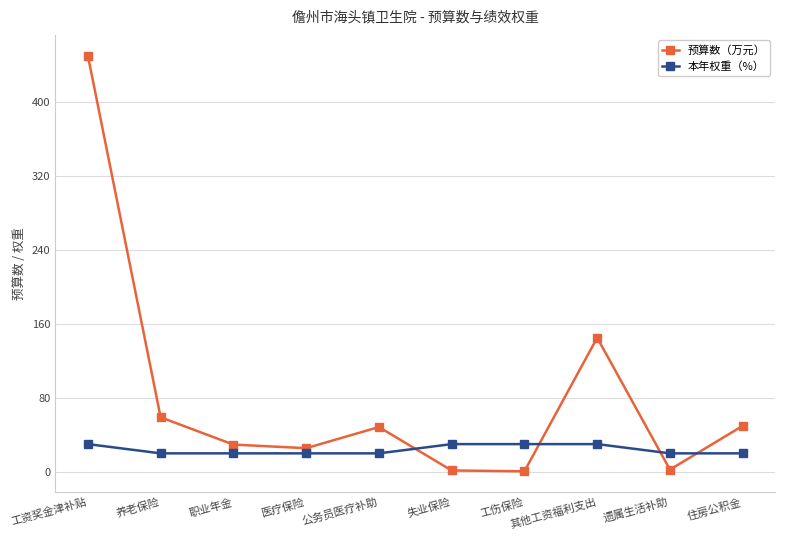

Is the value of 本年权重（%） at 工伤保险 greater than the value of 预算数（万元） at 工资奖金津补贴?

No